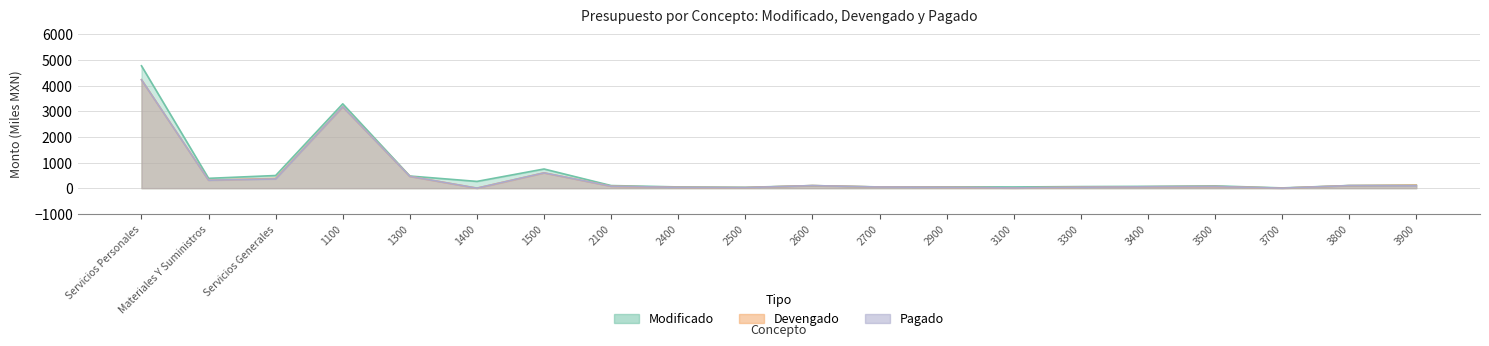

Rank the series by their maximum value, from highest to lowest.

Modificado, Devengado, Pagado